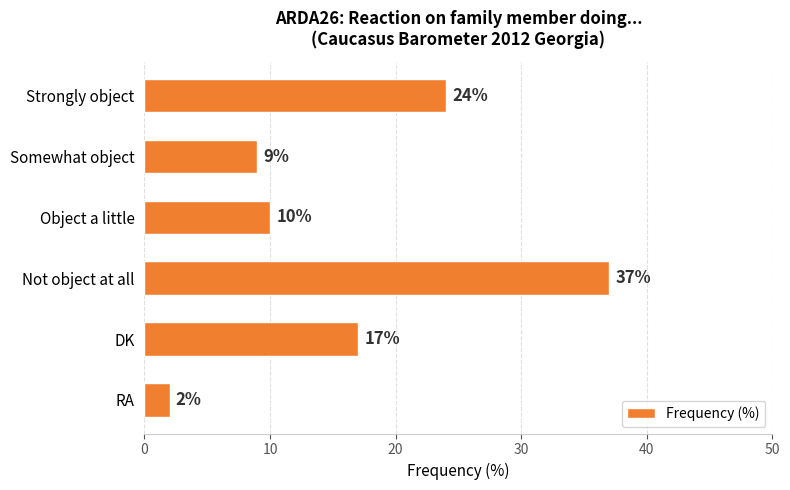

How many bars are there in total?

6